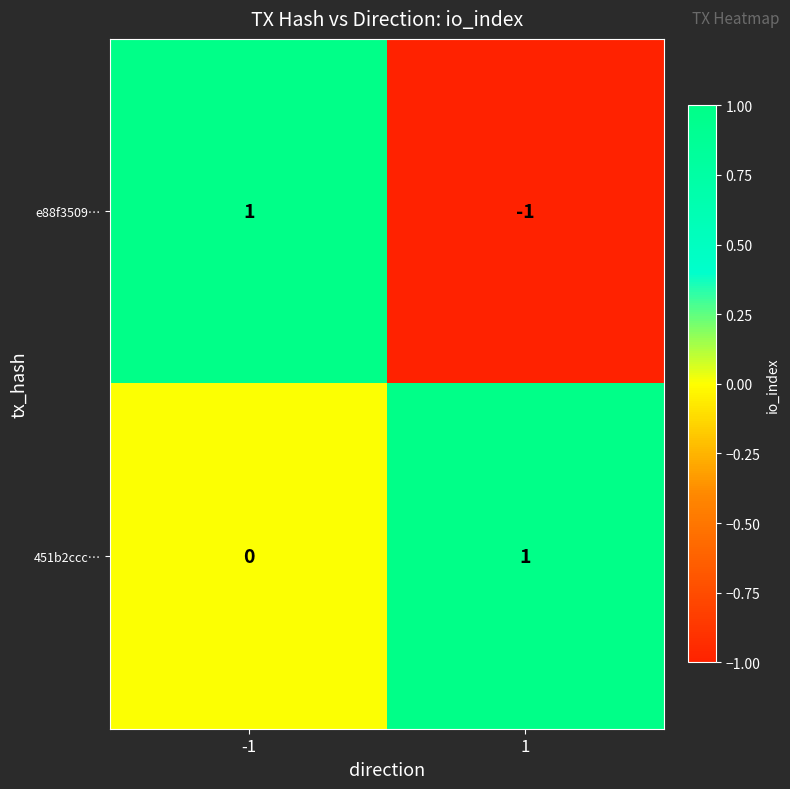

The value of 451b2ccc… at -1 is 1. True or false?

False